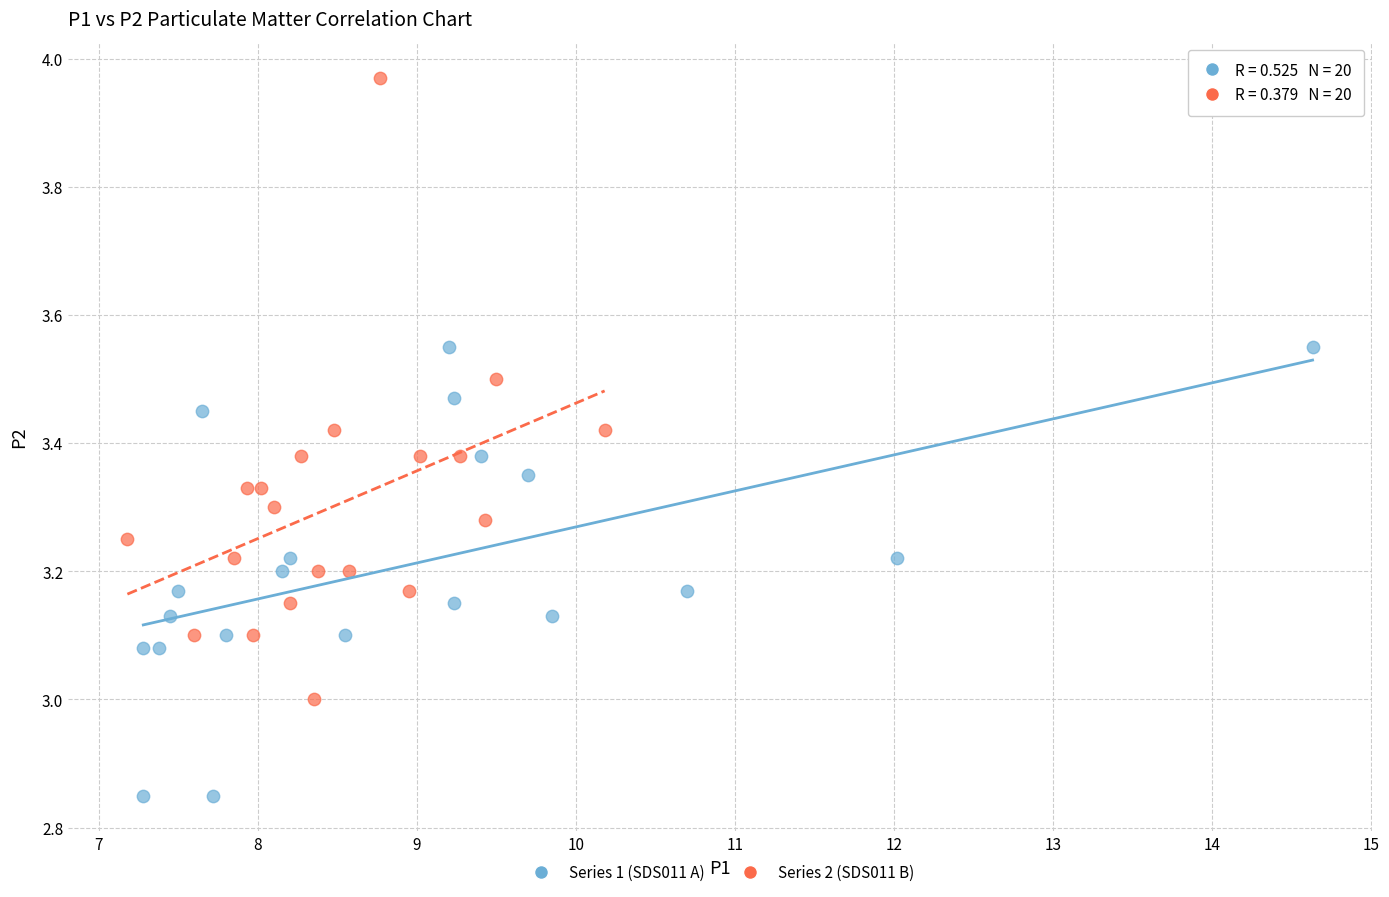

Which series contains the highest Y value?

Series 2 (SDS011 B)